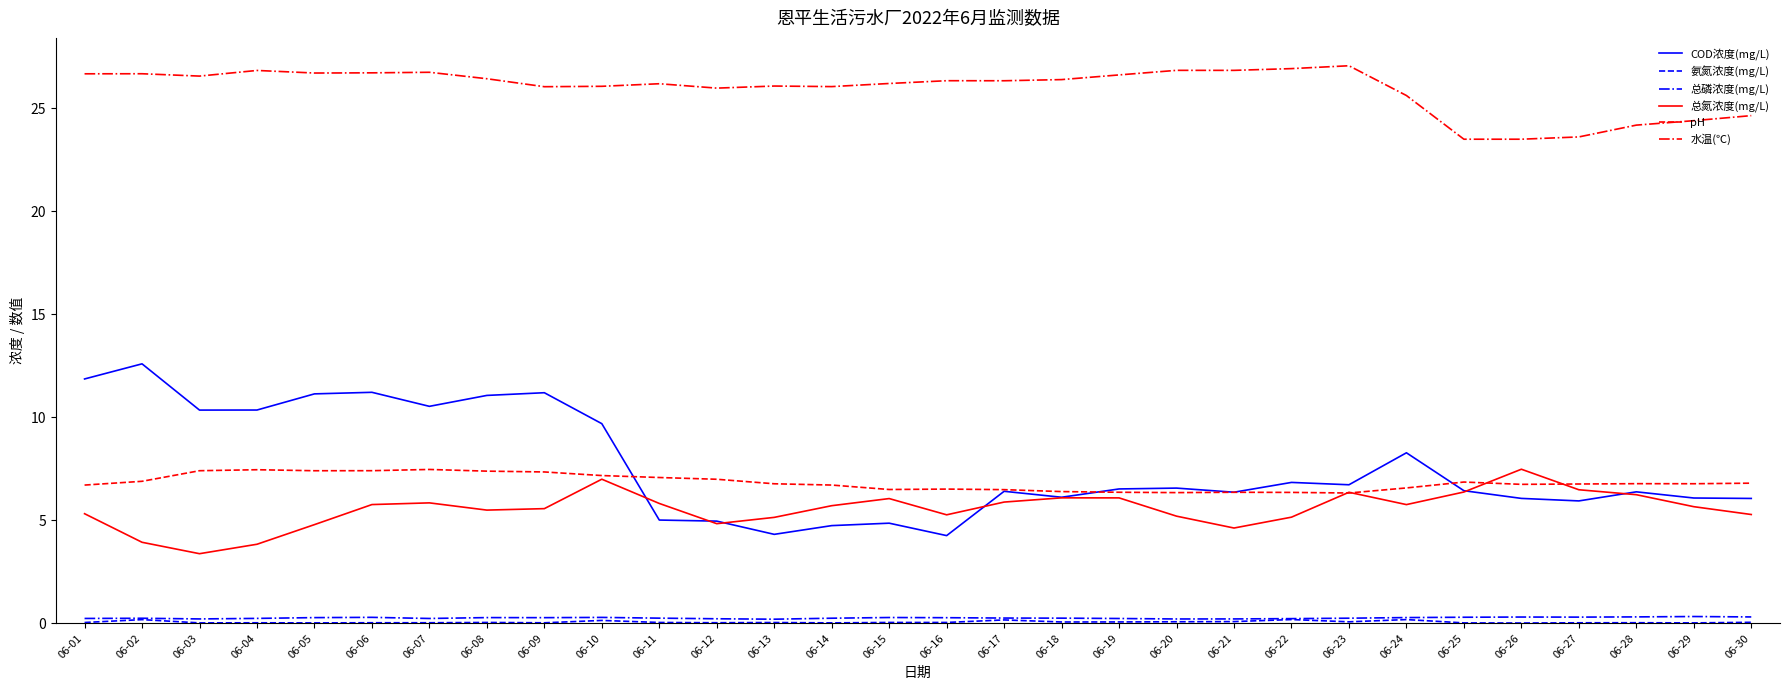

Which series changed the most between 06-04 and 06-29?

COD浓度(mg/L)